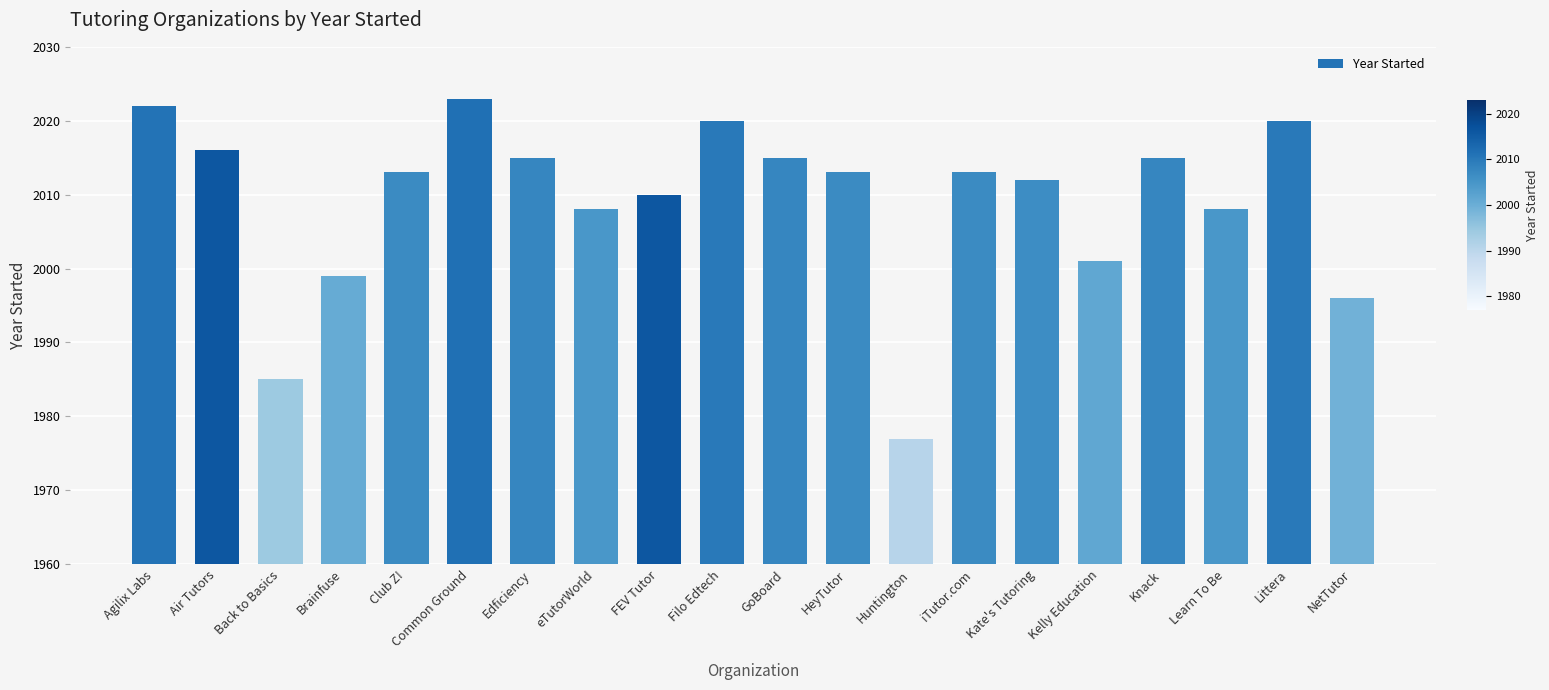

What is the difference between the second highest and minimum values?

45